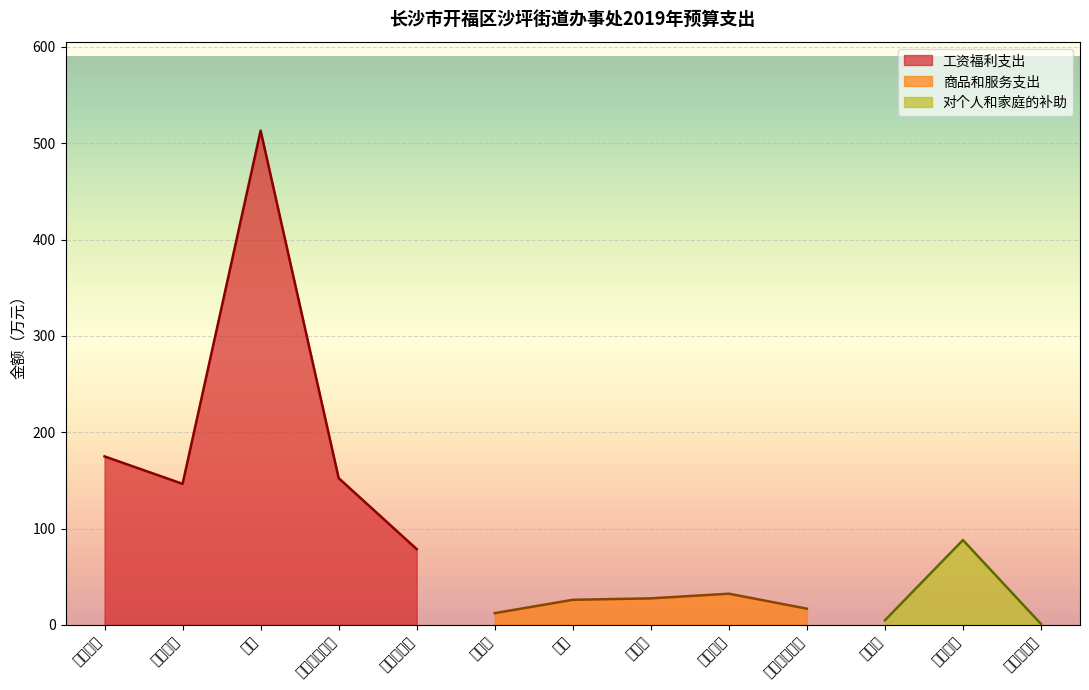

The 工资福利支出 series shows 32.8 at 住房公积金. True or false?

False